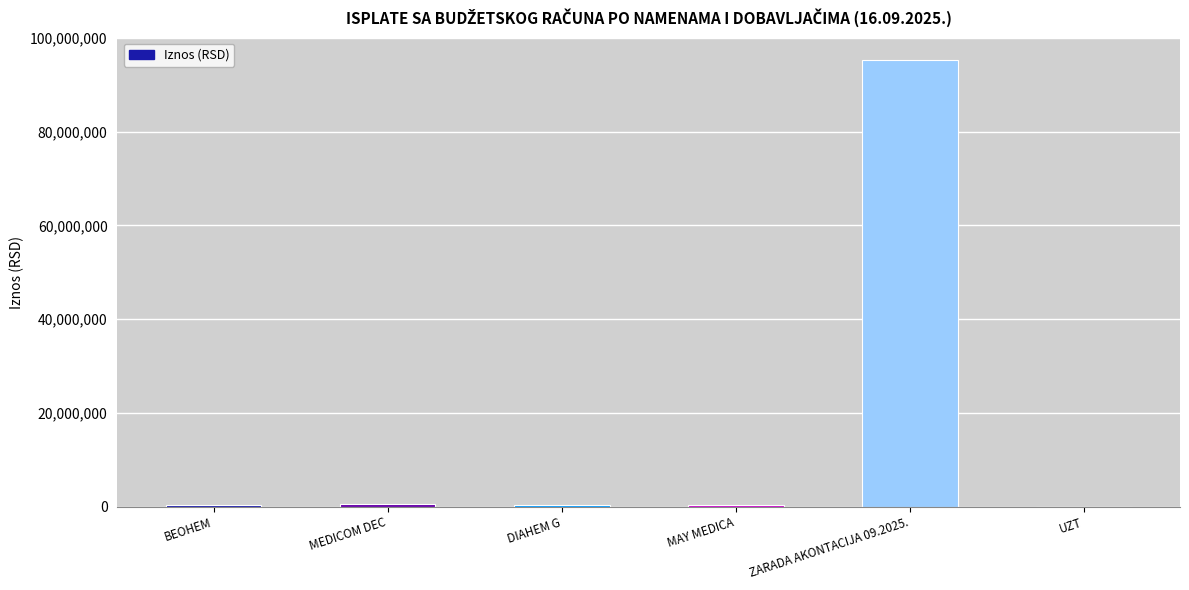

What is the greatest value displayed?

95323635.2